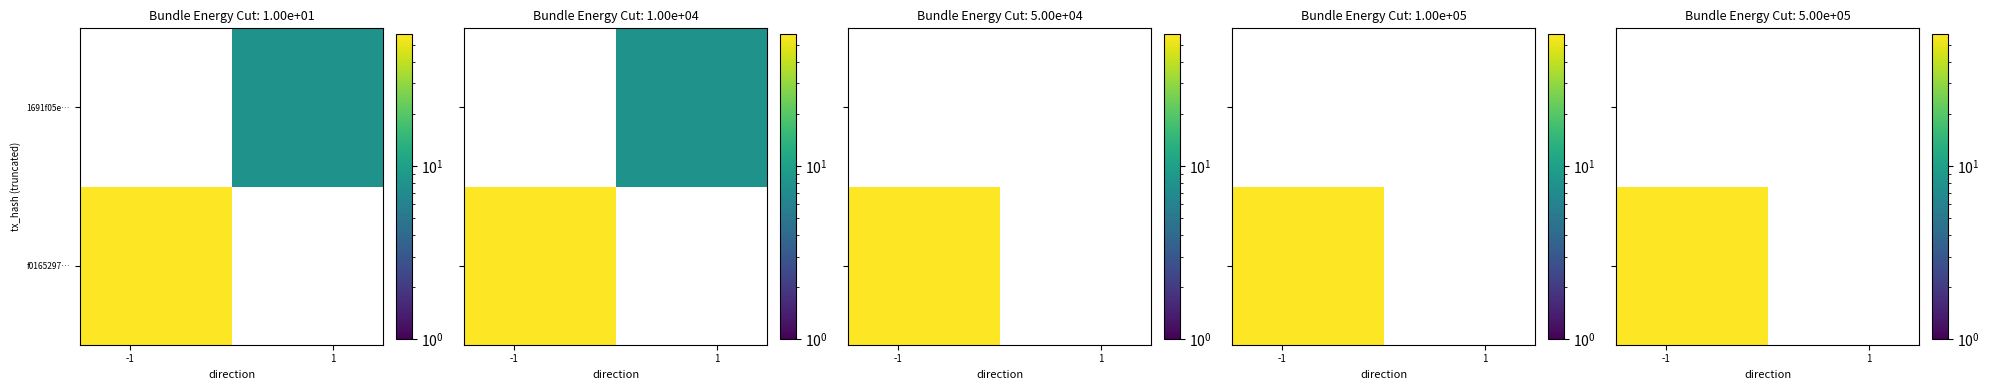

What is the spread (max minus min) of values at direction?

2